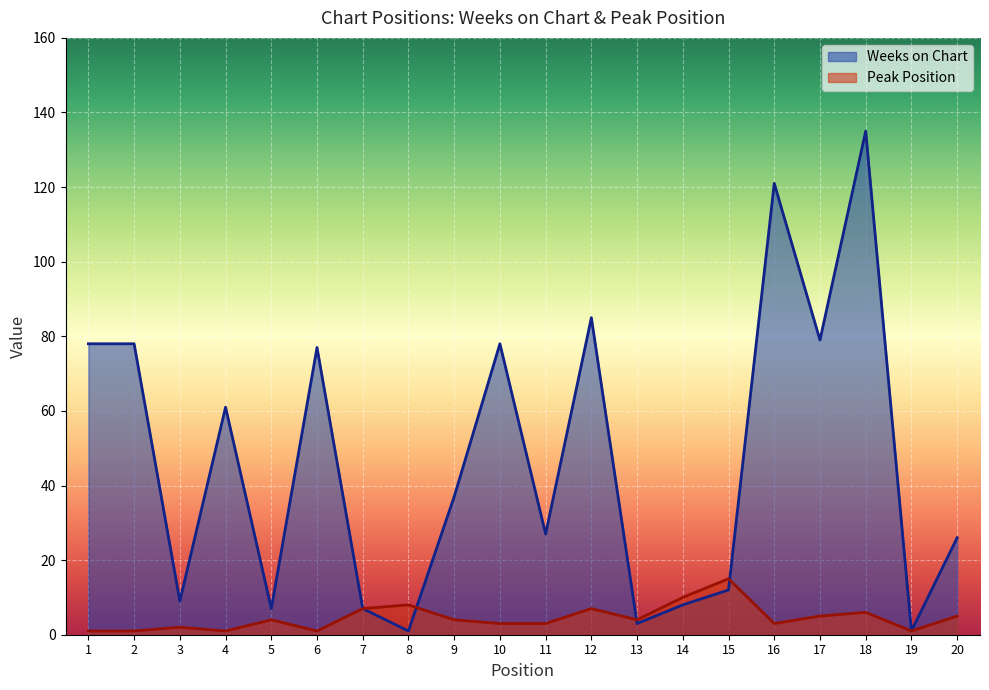

What is the total value across all series at 18?

141